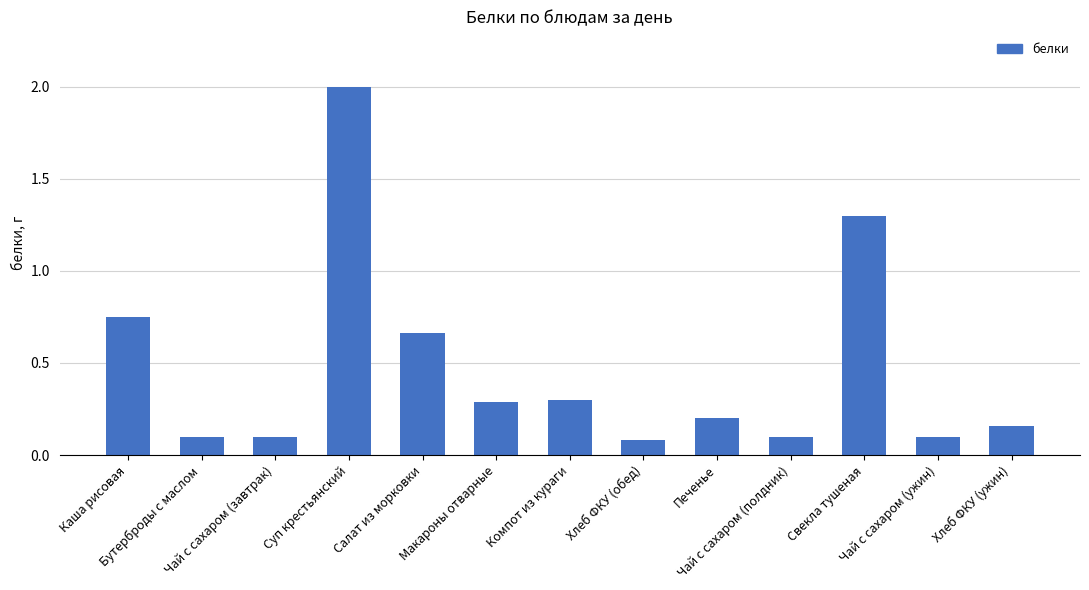

What is the greatest value displayed?

2.0